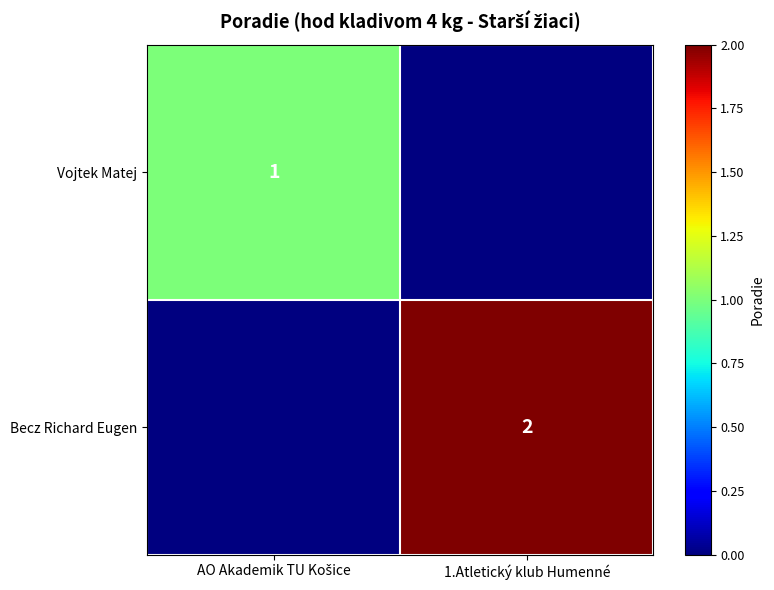

True or false: Becz Richard Eugen has a value of 1 at 1.Atletický klub Humenné.

False